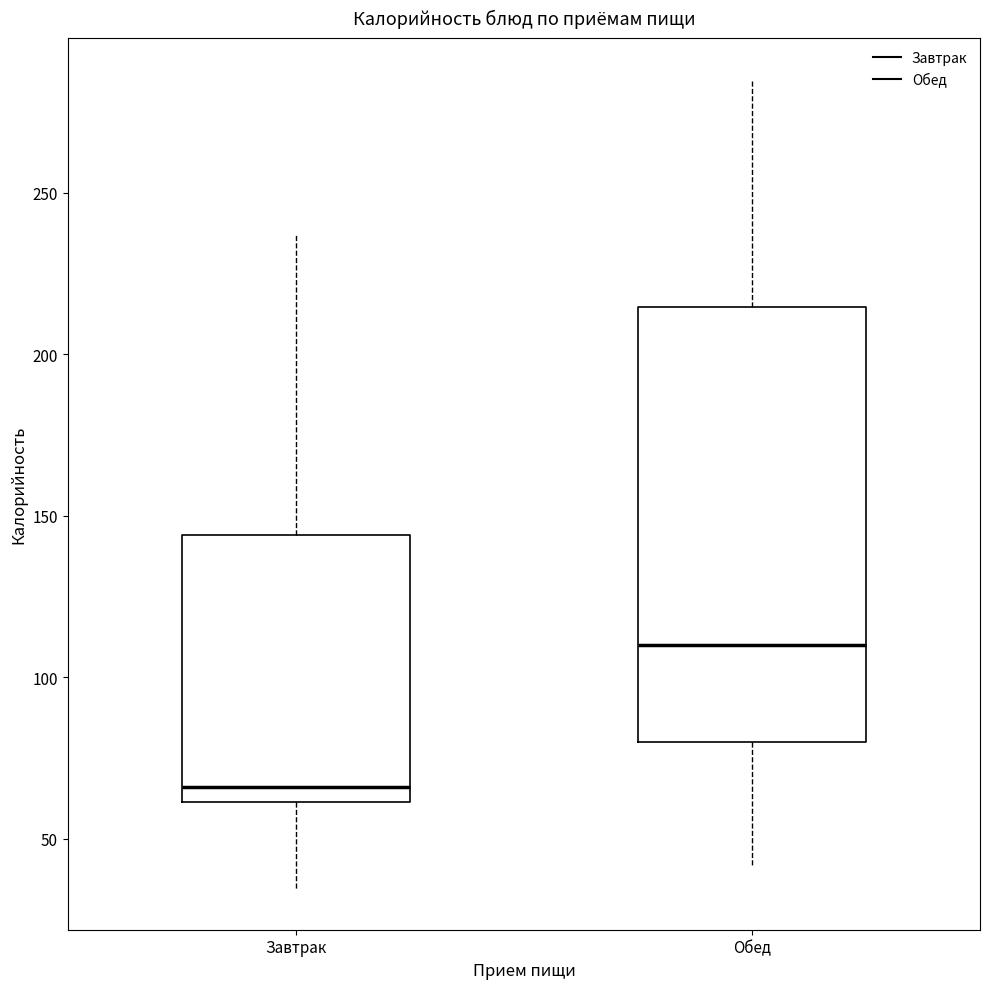

Where is the upper edge of the box for Обед on the y-axis? The values are not printed on the chart, so give them approximately, as read against the axis.

215